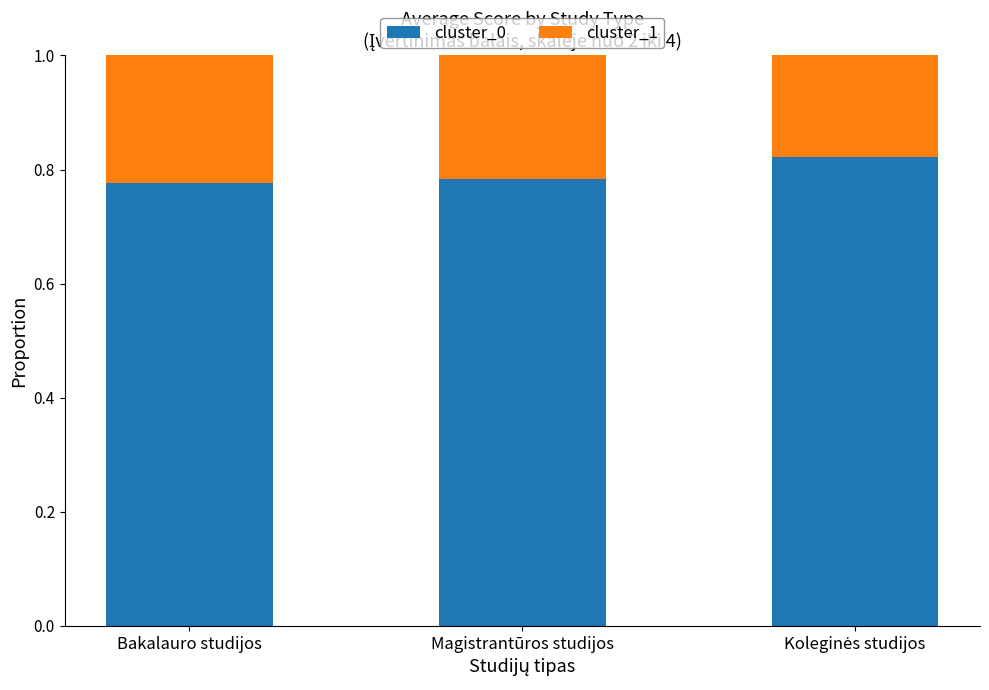

What is the total value across all series at Bakalauro studijos?

1.0